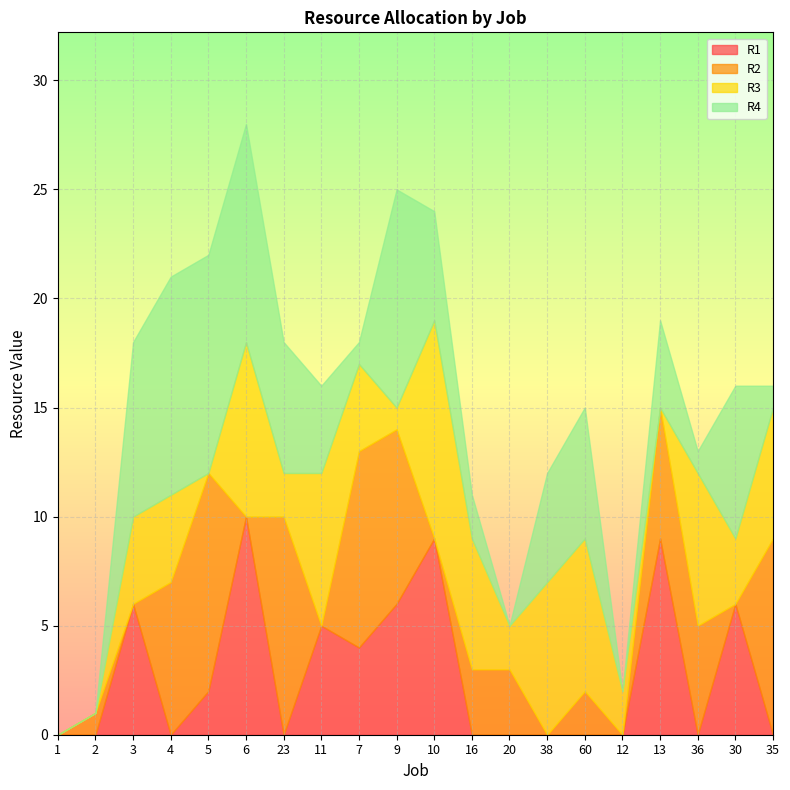

True or false: R4 has a value of 6 at 23.

True